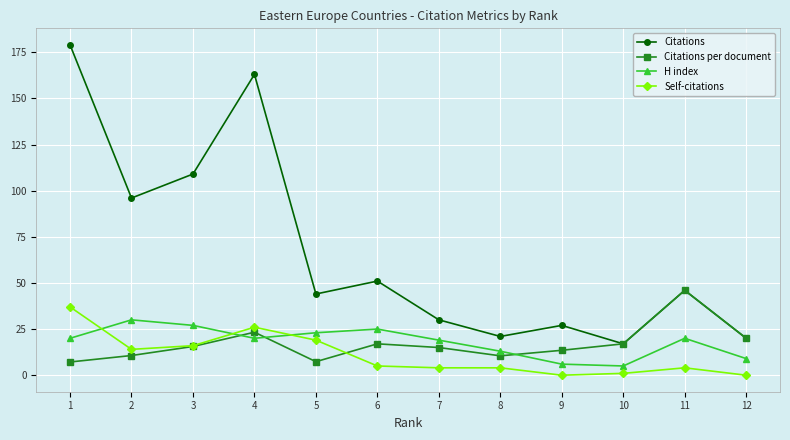

Where is Citations per document nearest to the value 26?

4